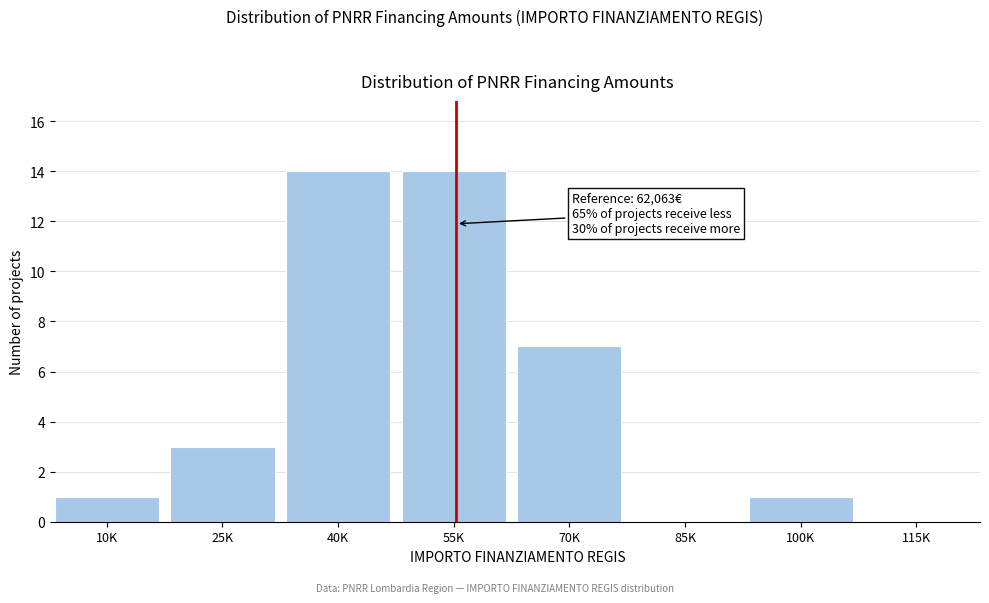

Reading right to left, list all the values displayed in this chart.

115K=0	100K=1	85K=0	70K=7	55K=14	40K=14	25K=3	10K=1